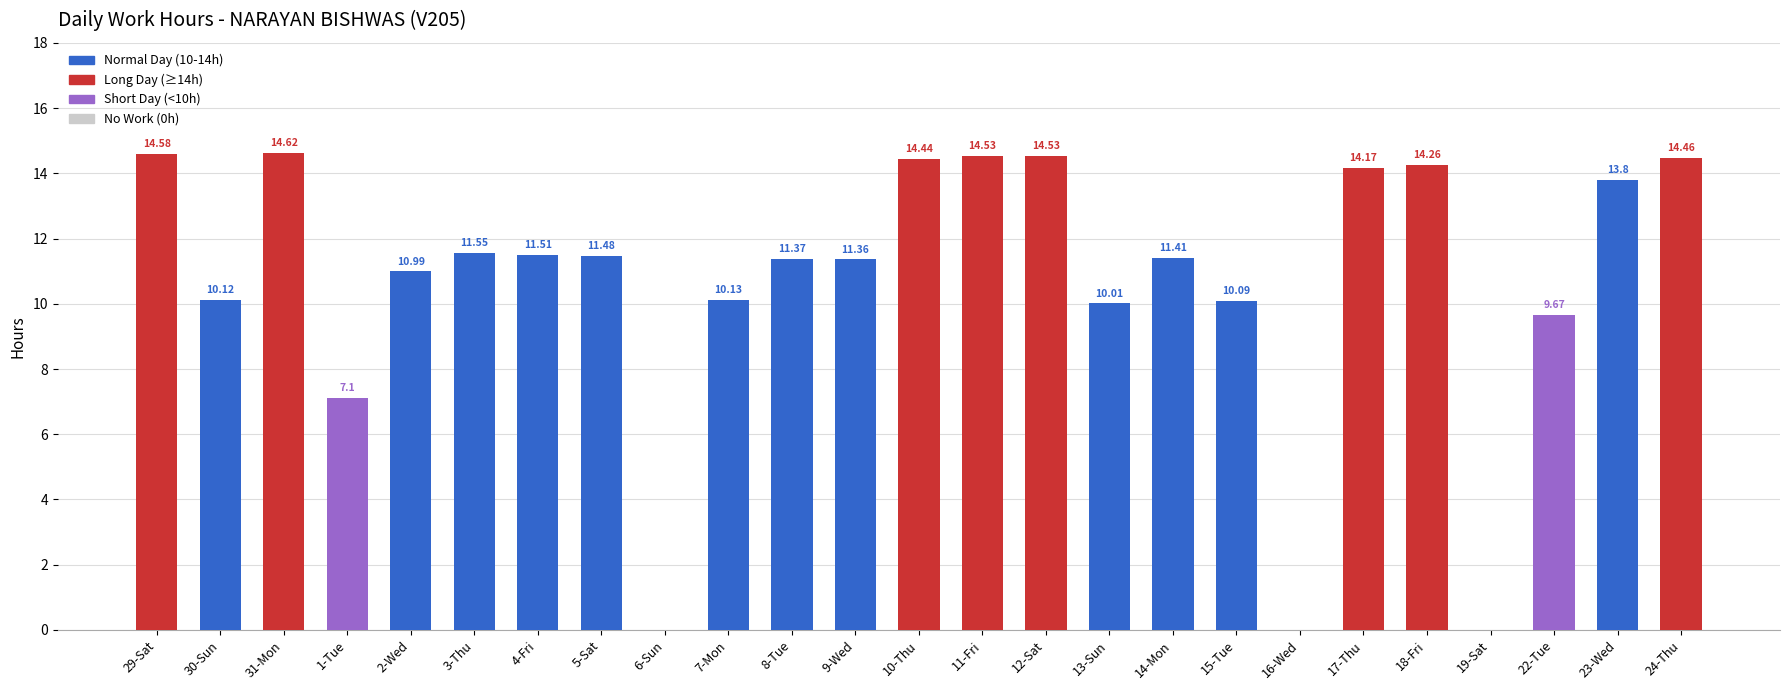

Reading left to right, list all the values displayed in this chart.

14.6	10.1	14.6	7.1	11.0	11.6	11.5	11.5	0.0	10.1	11.4	11.4	14.4	14.5	14.5	10.0	11.4	10.1	0.0	14.2	14.3	0.0	9.7	13.8	14.5